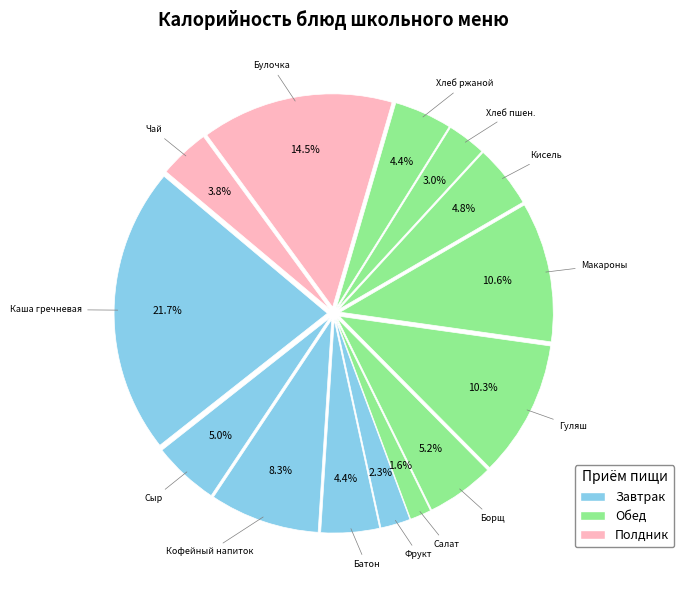

How many segments does this pie chart have?

14